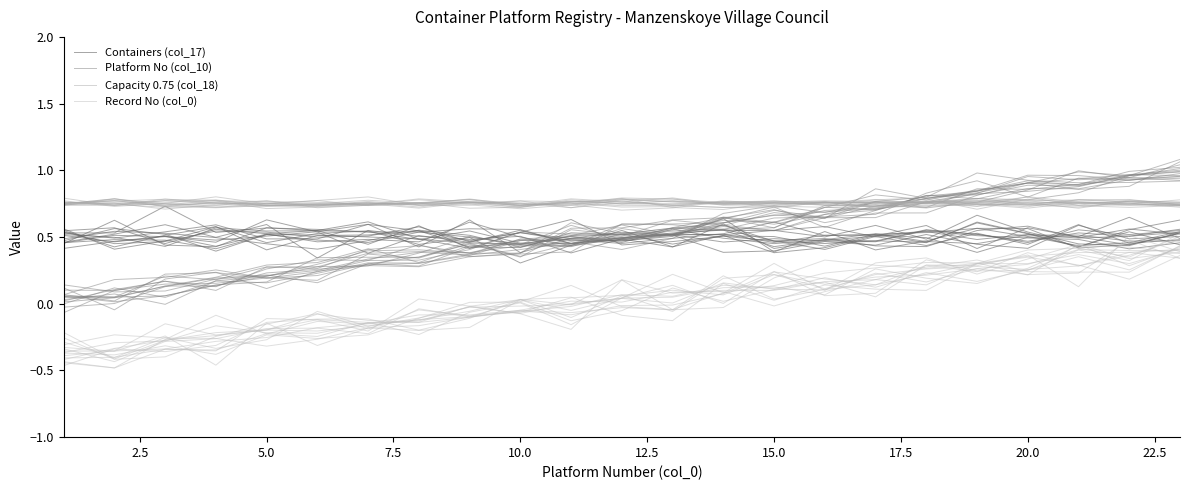

What is the spread (max minus min) of values at 17.5?

0.8